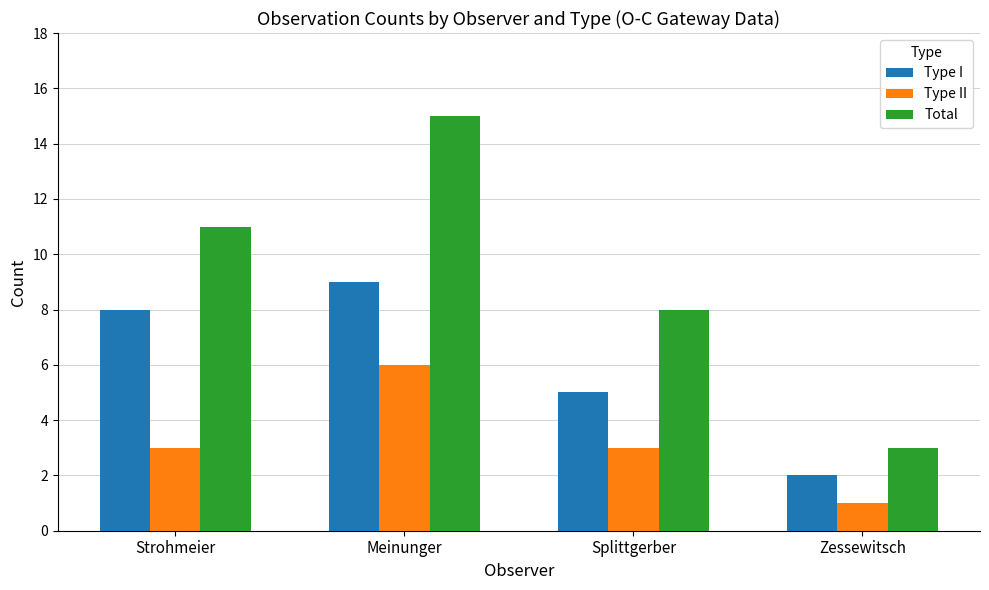

Read the Type I value at Strohmeier.

8